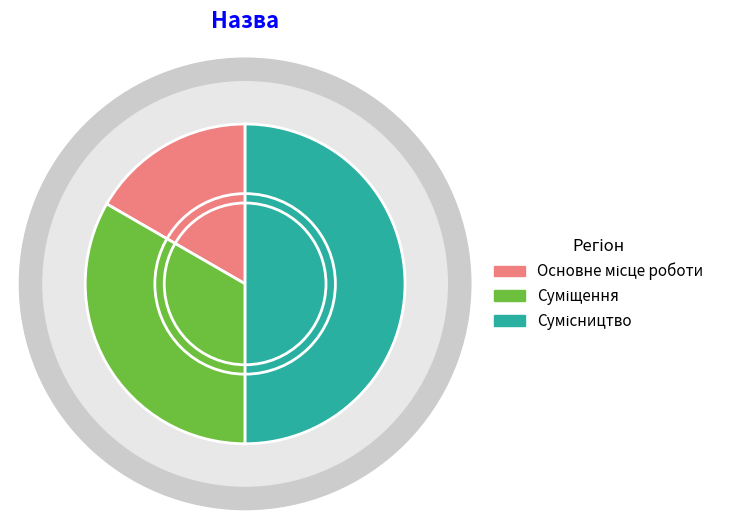

How many segments does this pie chart have?

3